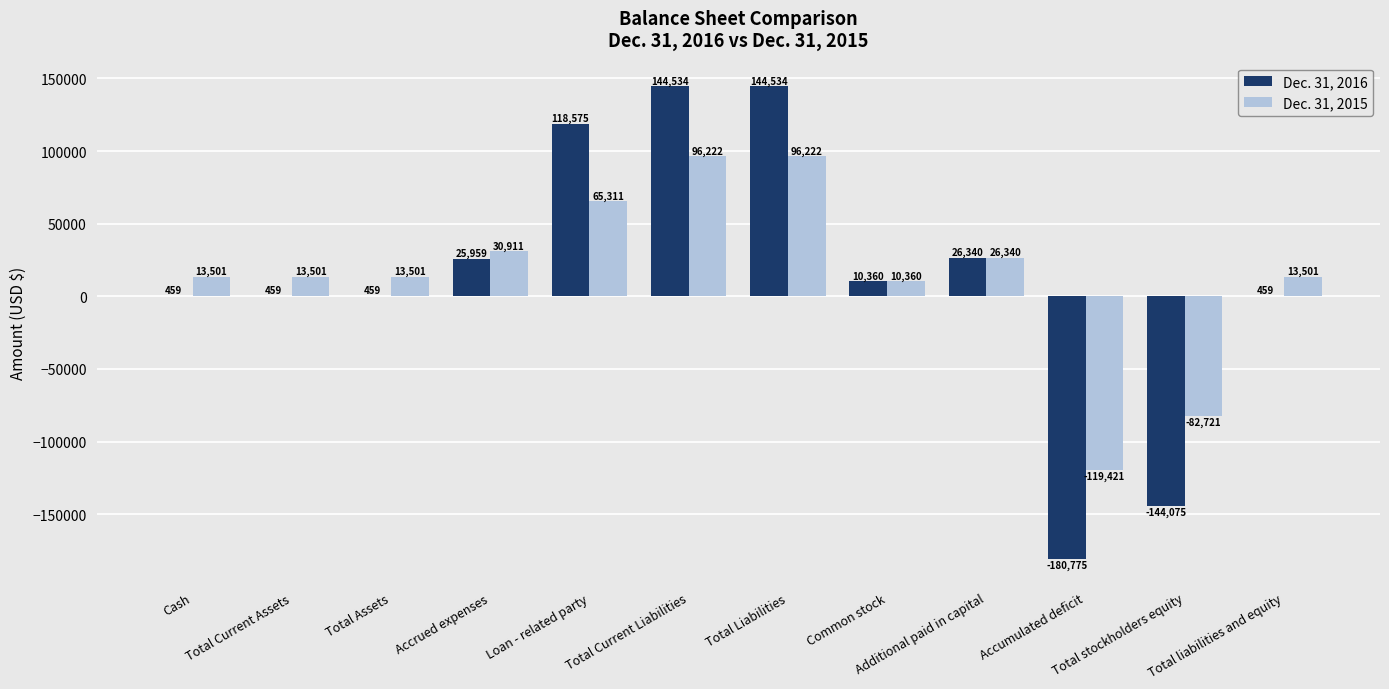

What is the greatest value displayed?

144534